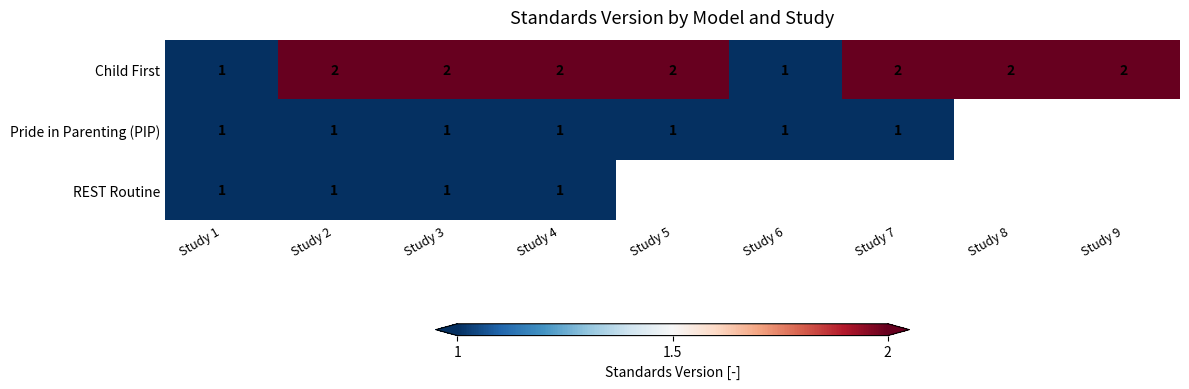

How many data points in Child First are less than 2?

2